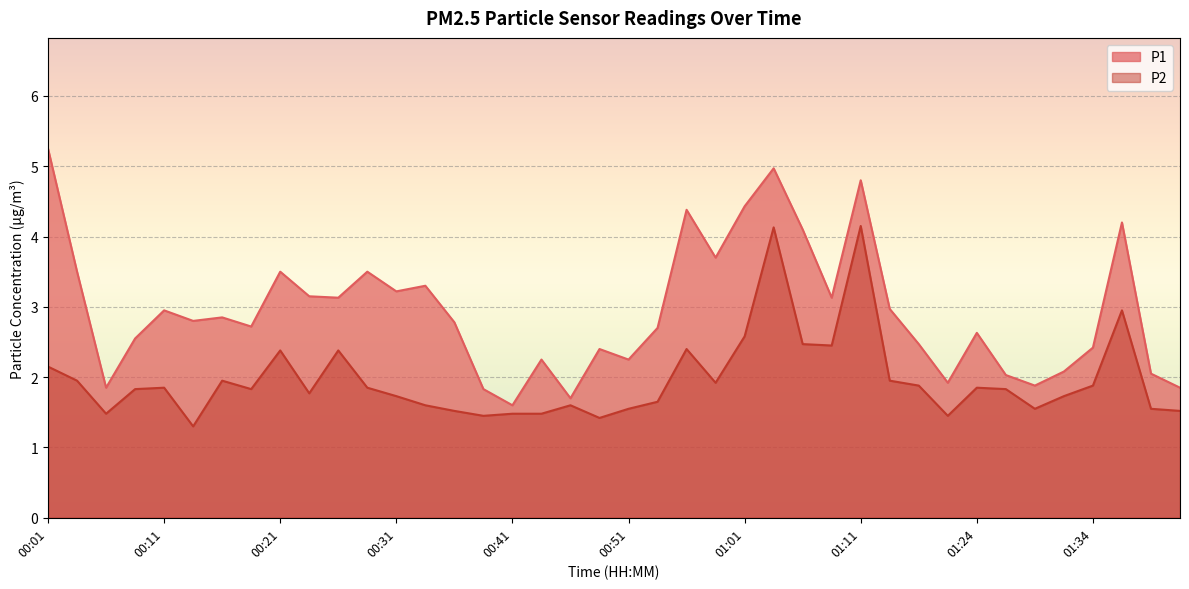

List the series in order of their overall mean, highest first.

P1, P2